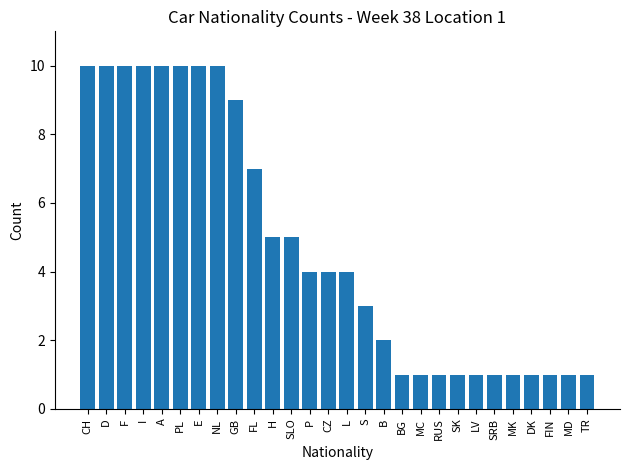

The value at D is 17. True or false?

False